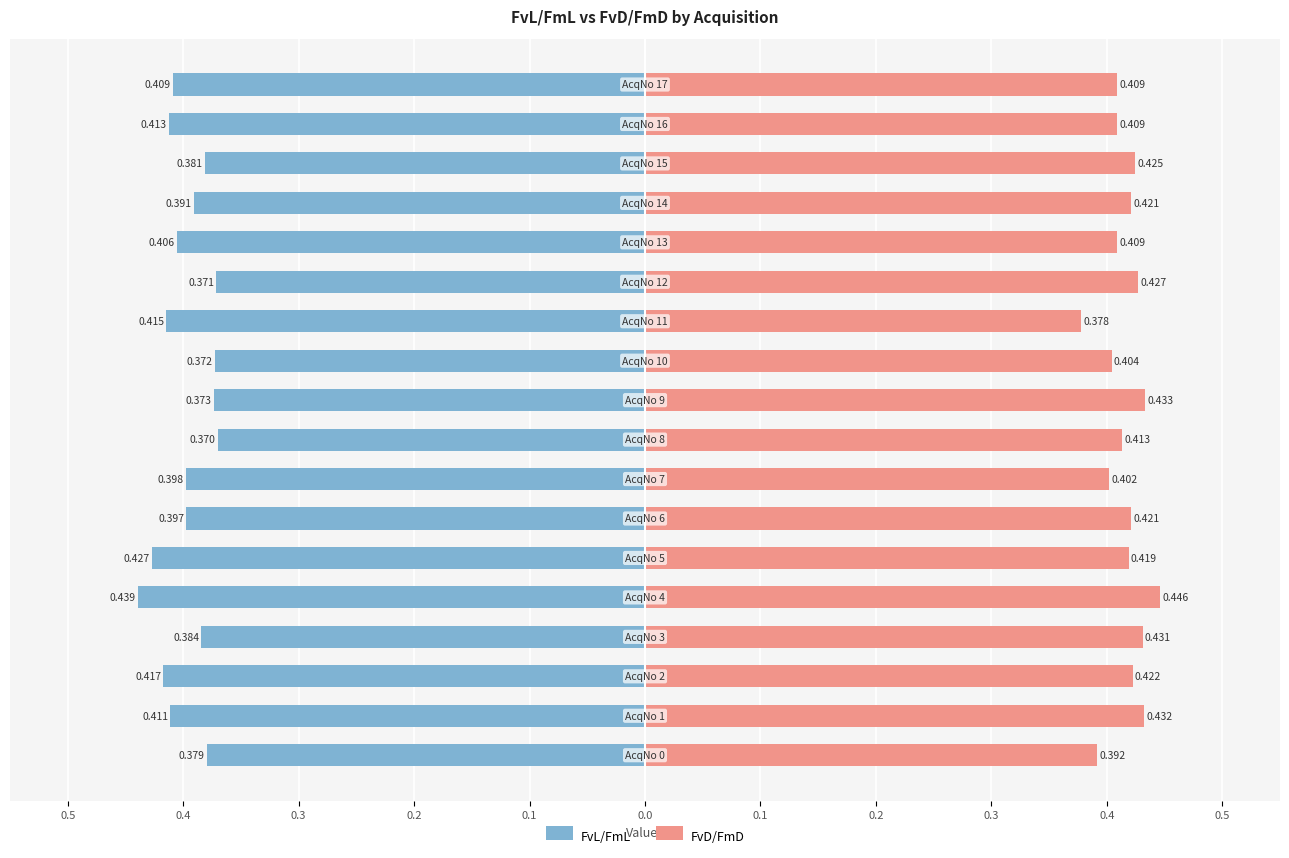

At which label does FvD/FmD reach its minimum?

11